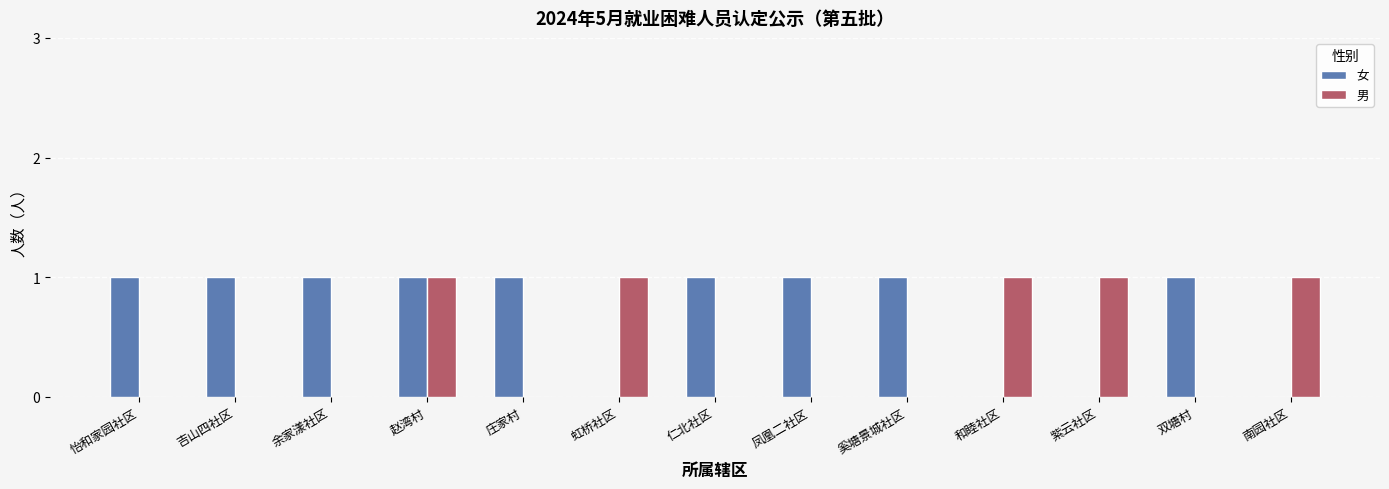

Which series has the largest total across all categories?

女